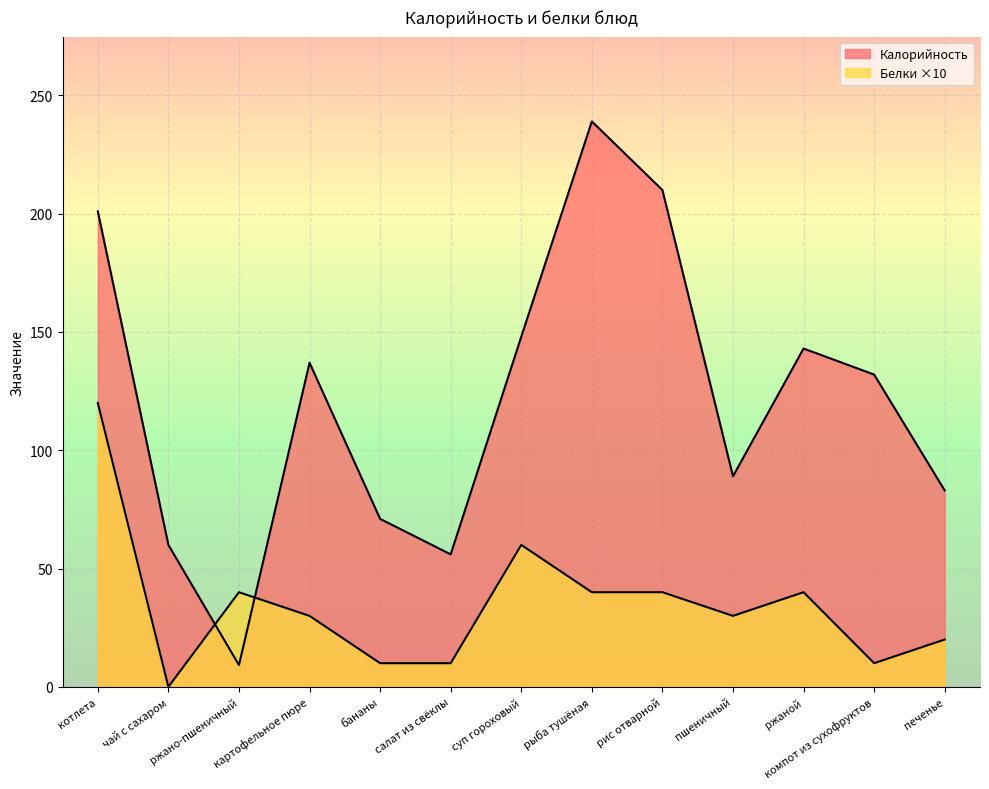

Reading right to left, list all the values displayed in this chart.

Калорийность: 83.0	132.0	143.0	89.0	210.0	239.0	148.0	56.0	71.0	137.0	9.2	60.0	201.0
Белки: 20.0	10.0	40.0	30.0	40.0	40.0	60.0	10.0	10.0	30.0	40.0	0.0	120.0